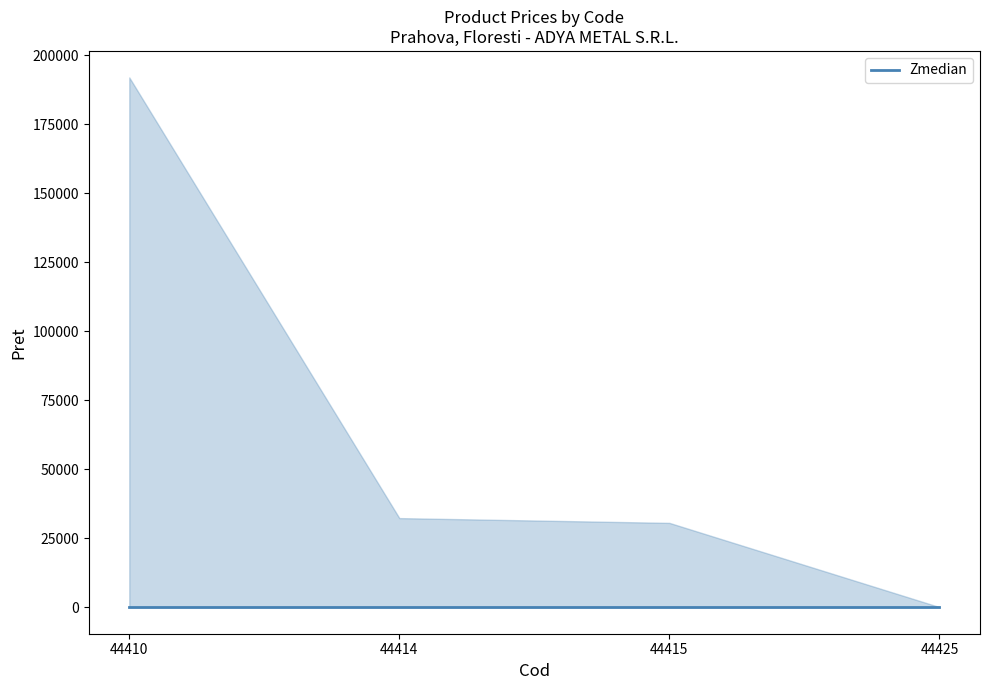

At which category does the chart reach its minimum across all series?

44425